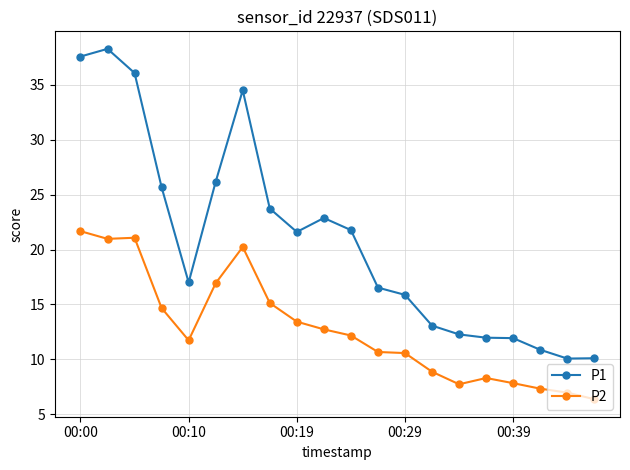

What are all the series names shown in the legend?

P1, P2